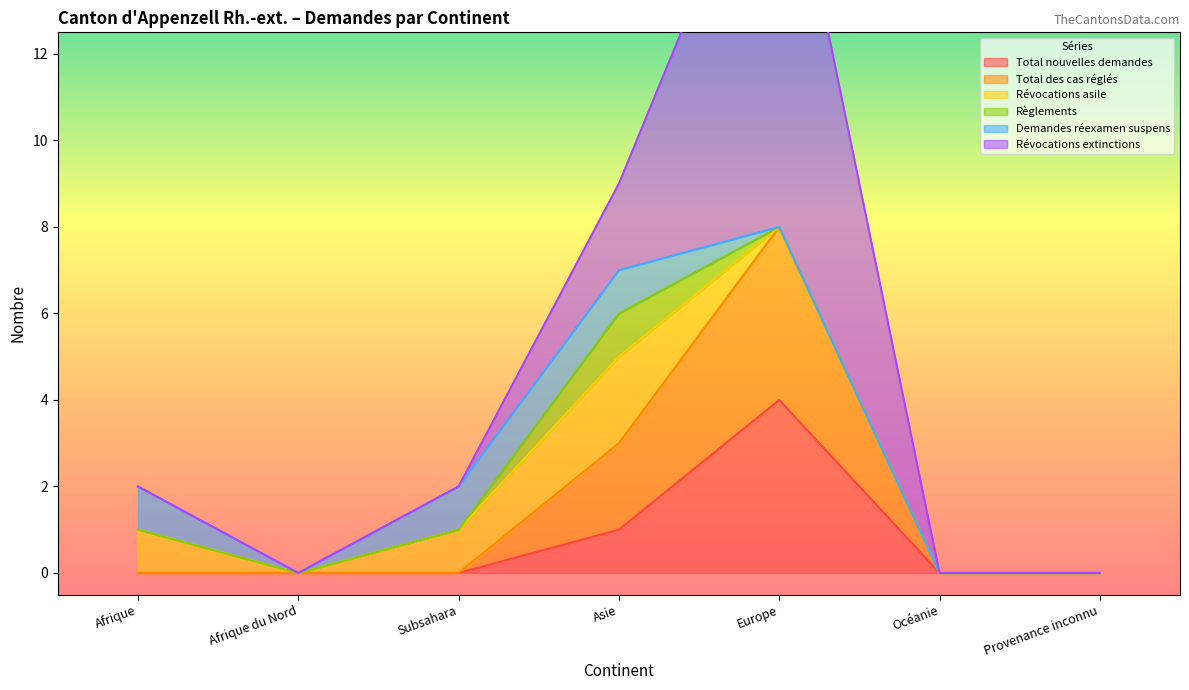

At which category is the sum across all series the highest?

Europe